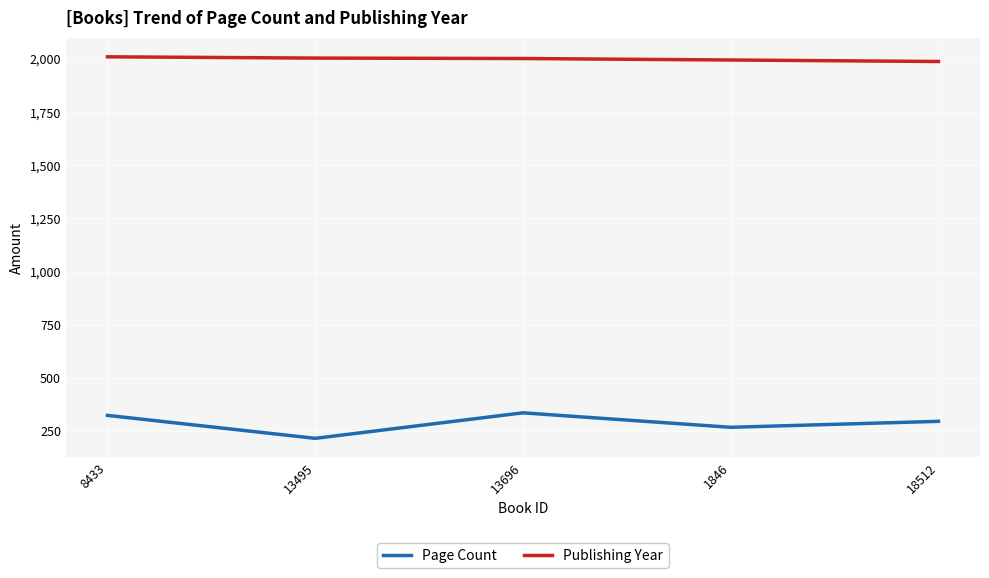

Which series has the largest total across all categories?

Publishing Year